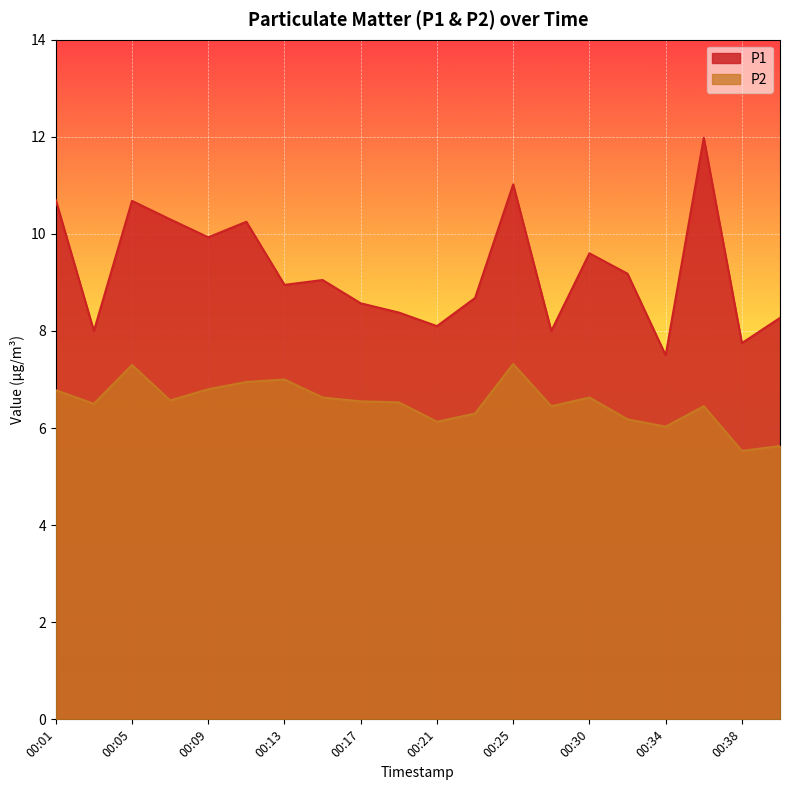

Is the value of P2 at 00:38 greater than the value of P1 at 00:32?

No